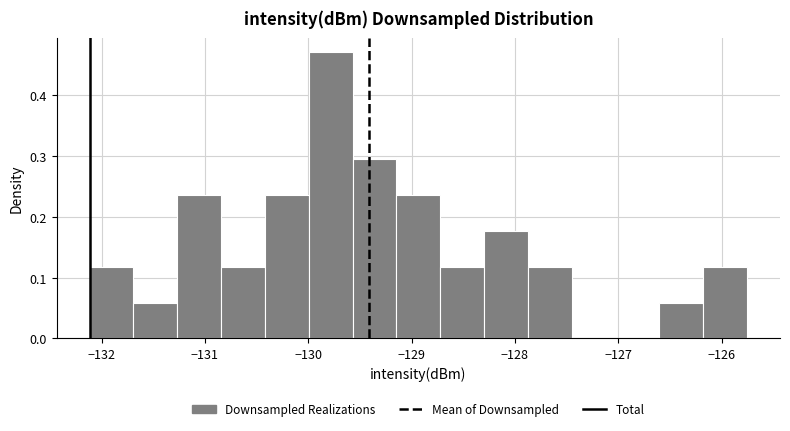

Reading left to right, list every bar in this chart as the range it spans on the x-axis followed by its height. Neither the bar edges nor the heights are printed on the chart, so give them approximately, as read against the axes.

-132.1 to -131.7: 0.12
-131.7 to -131.3: 0.06
-131.3 to -130.8: 0.24
-130.8 to -130.4: 0.12
-130.4 to -130.0: 0.24
-130.0 to -129.6: 0.47
-129.6 to -129.1: 0.29
-129.1 to -128.7: 0.24
-128.7 to -128.3: 0.12
-128.3 to -127.9: 0.18
-127.9 to -127.5: 0.12
-127.5 to -127.0: 0
-127.0 to -126.6: 0
-126.6 to -126.2: 0.06
-126.2 to -125.8: 0.12